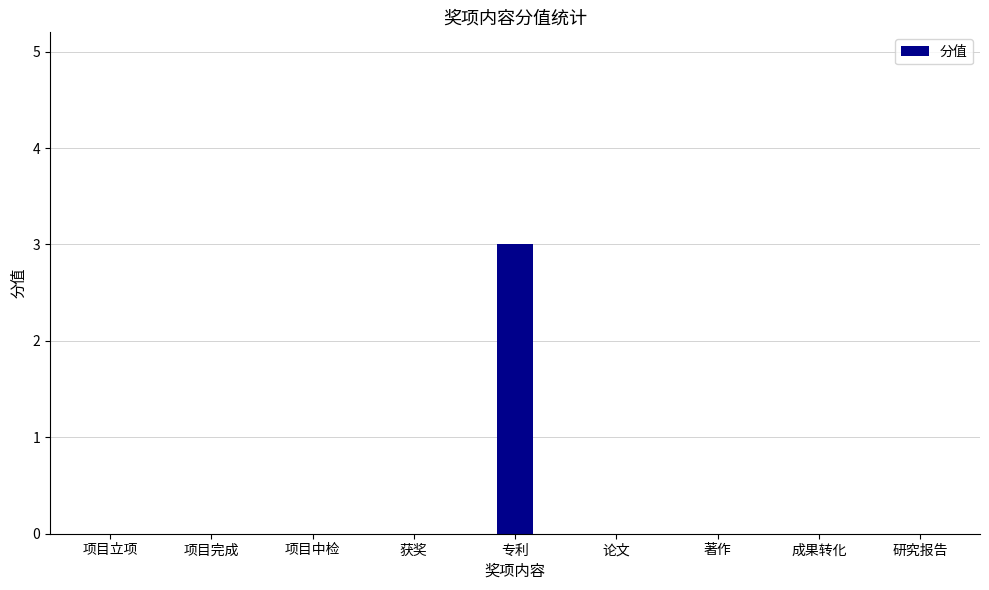

How many distinct data groups are displayed?

1